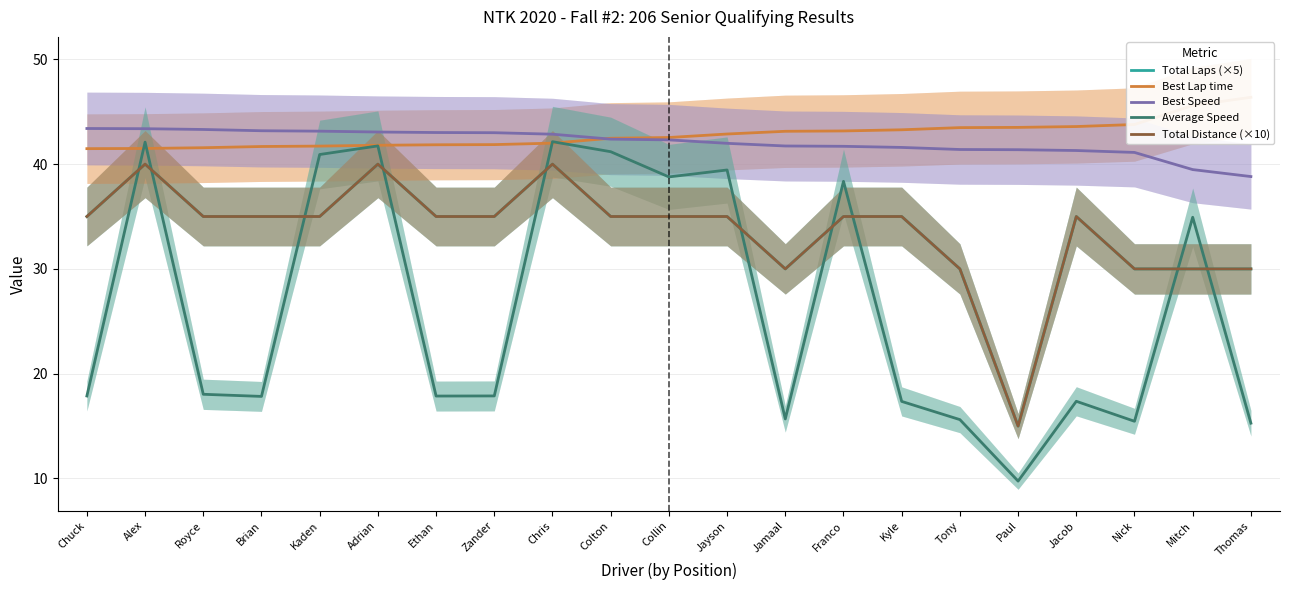

What are all the series names shown in the legend?

Total Laps (×5), Best Lap time, Best Speed, Average Speed, Total Distance (×10)